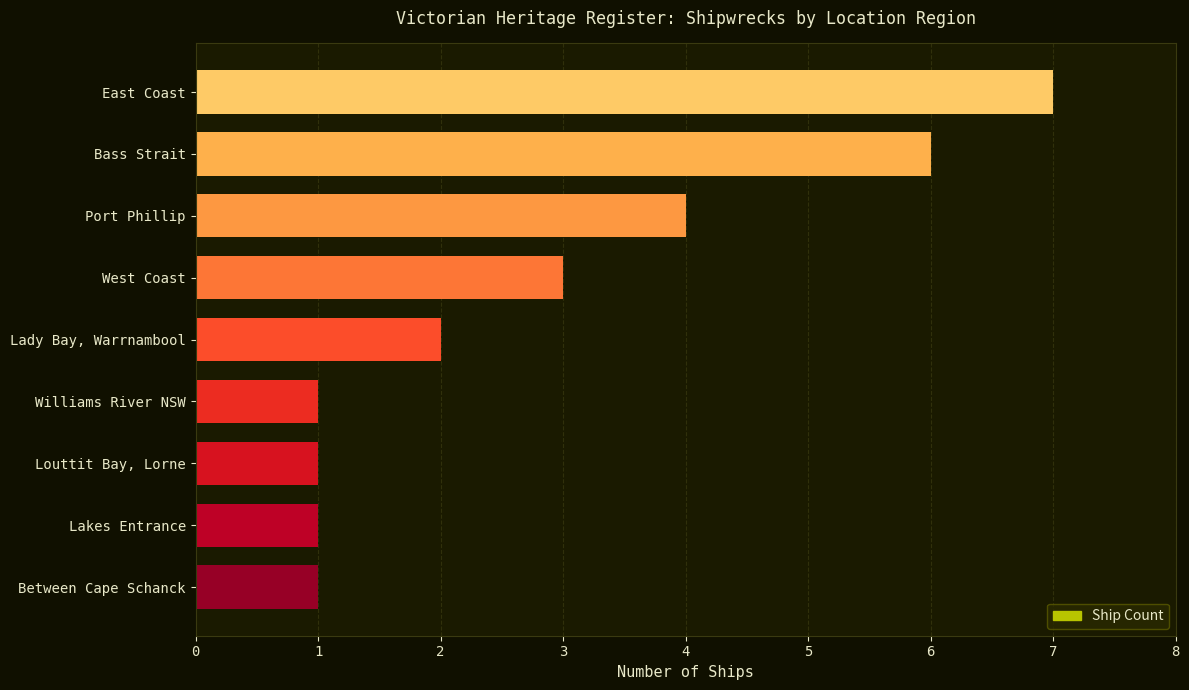

The value at Bass Strait is 3. True or false?

False